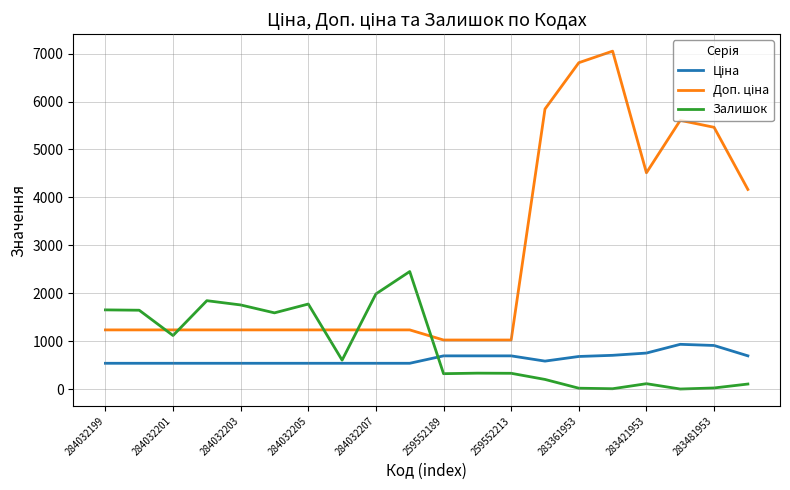

How many lines are shown in the chart?

3